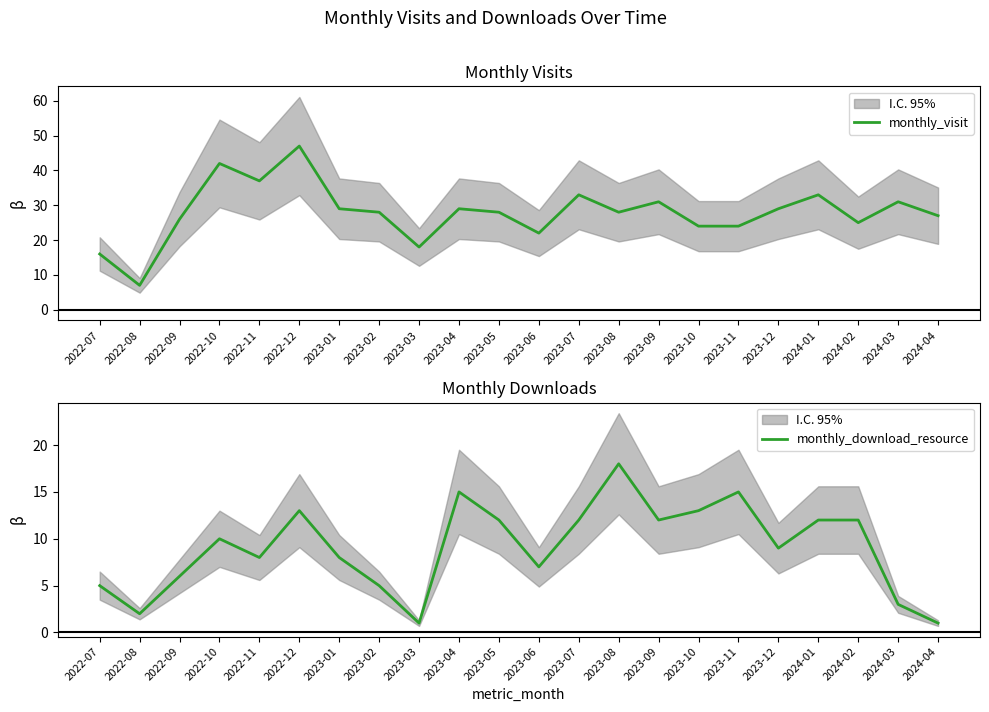

In monthly_download_resource, how many points are lower than both neighbors (excluding endpoints)?

6